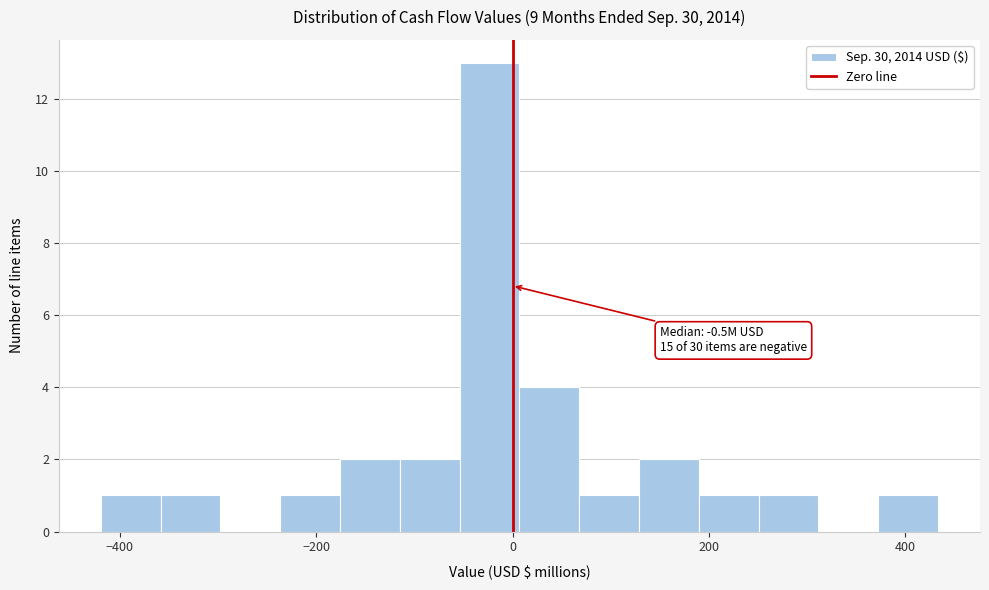

Read against the x-axis, roughly where is the centre of the tallest bar?

-20